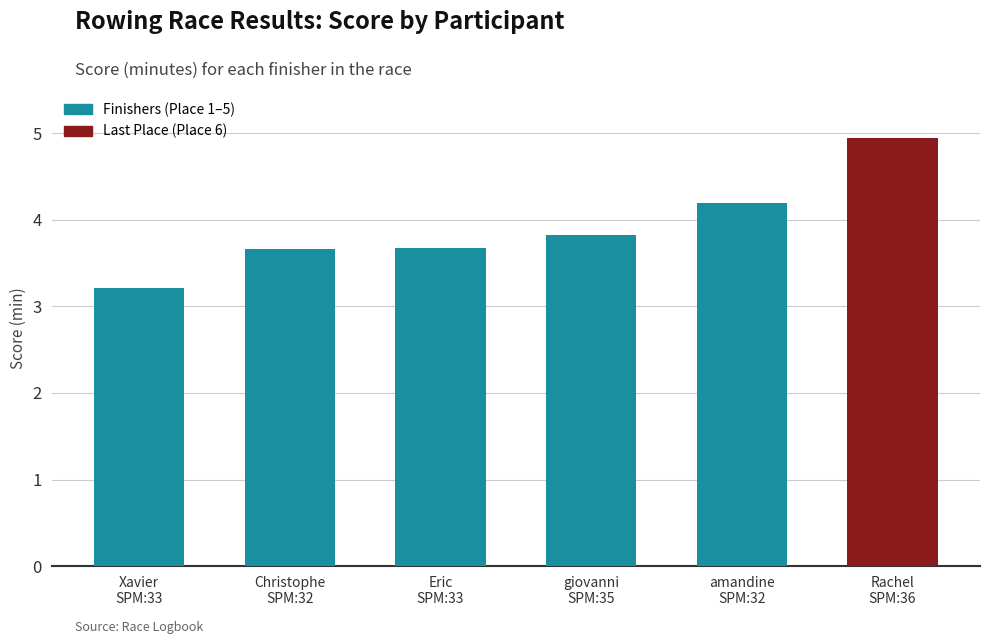

How many series are shown in this chart?

1